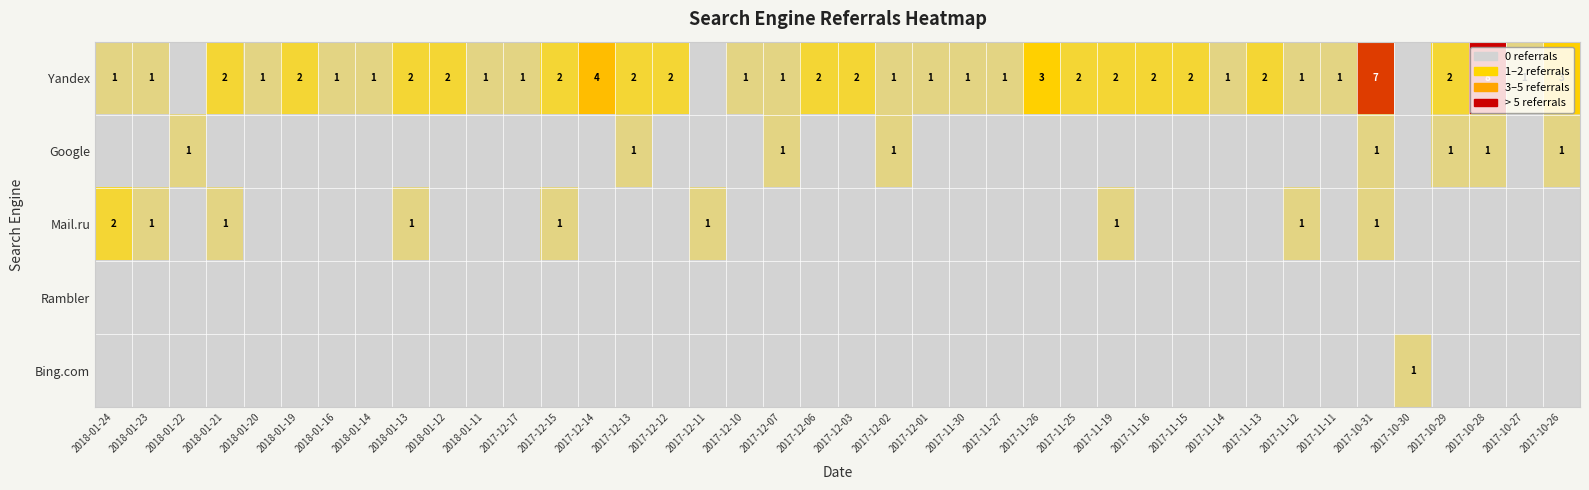

What is the total value across all series at 2018-01-19?

2